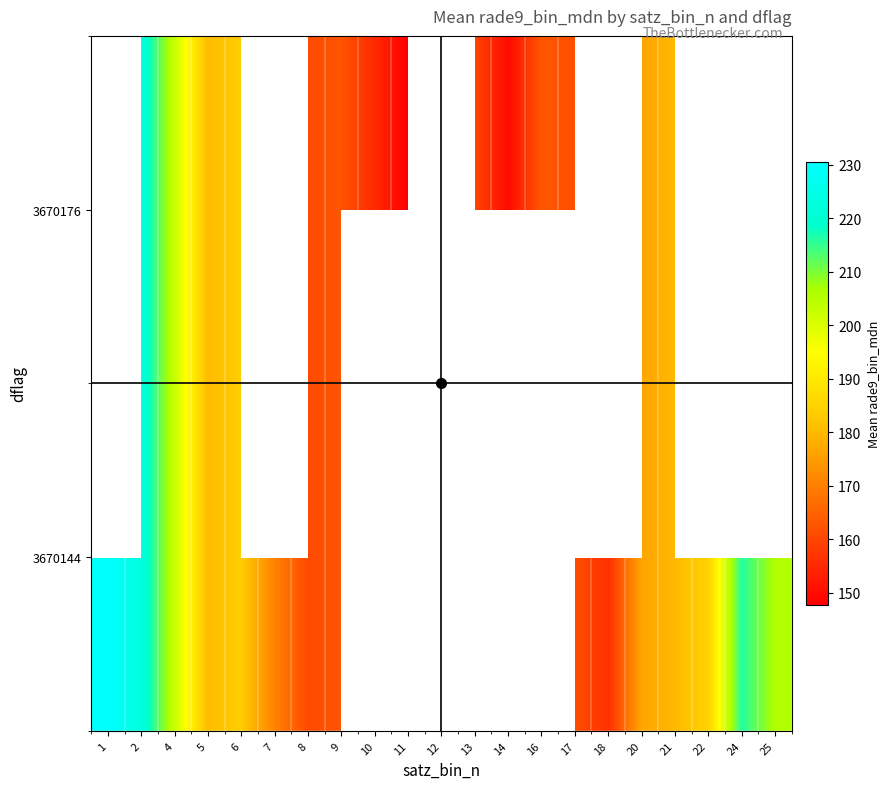

At which category is the sum across all series the highest?

2